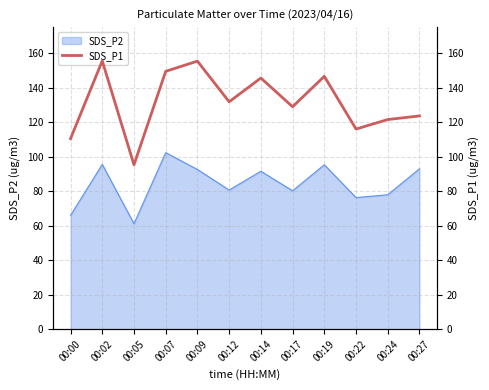

Which label corresponds to the smallest value in the chart?

00:05